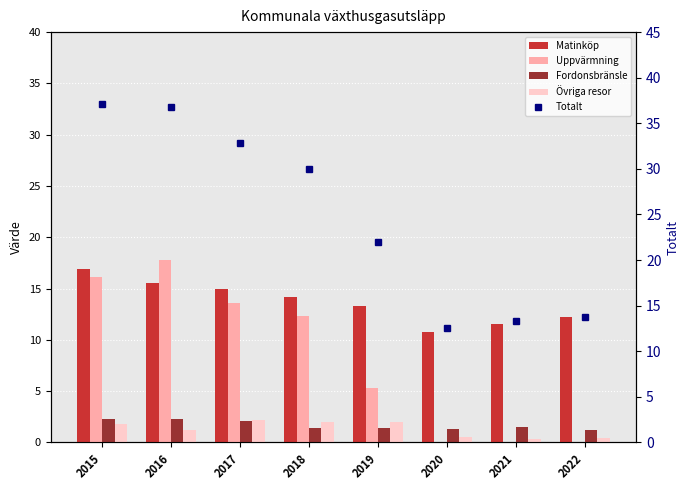

Is it true that Uppvärmning equals 12.3 at 2018?

True